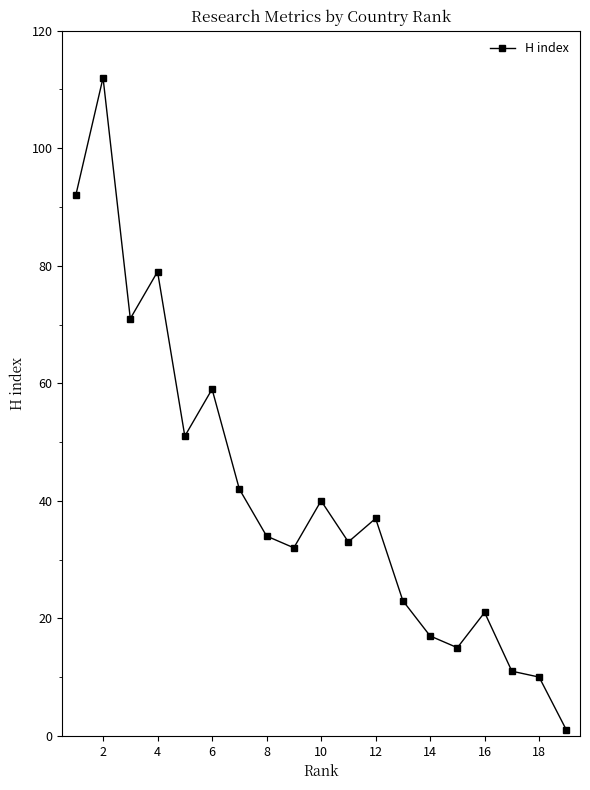

Reading left to right, list all the values displayed in this chart.

92	112	71	79	51	59	42	34	32	40	33	37	23	17	15	21	11	10	1